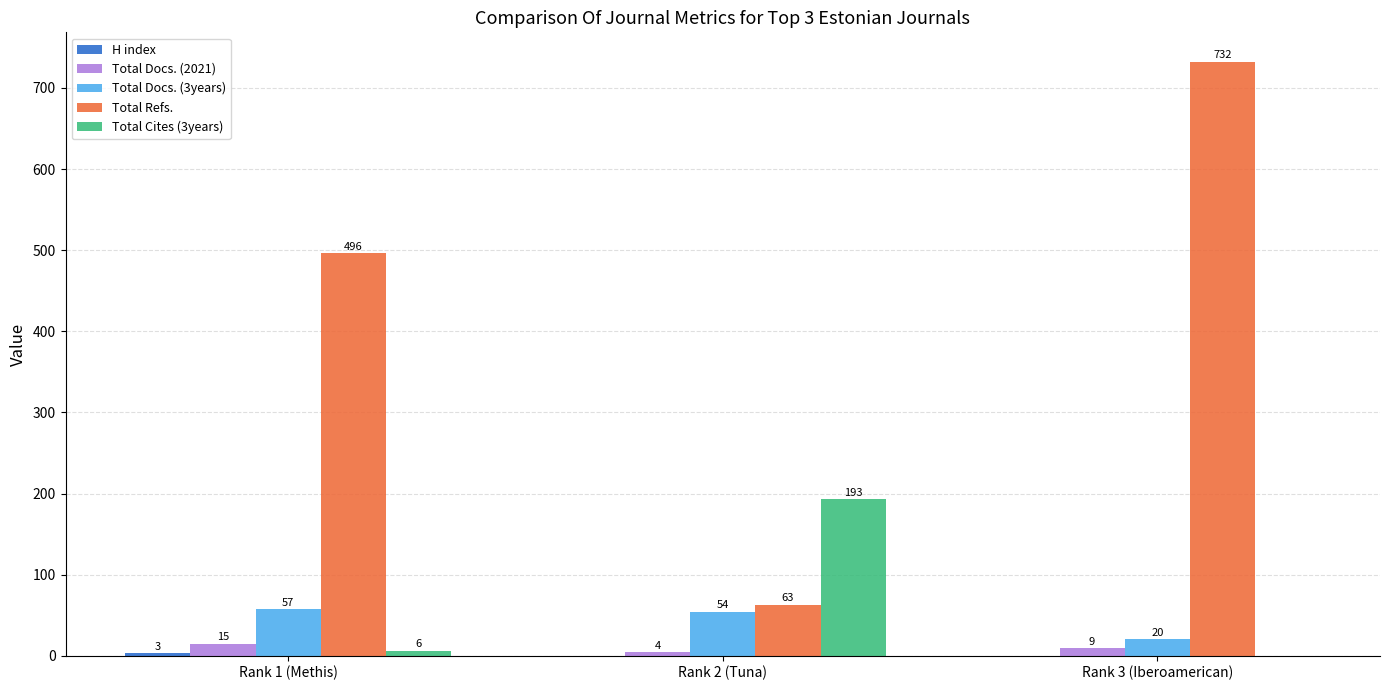

Does the chart contain stacked bars?

No